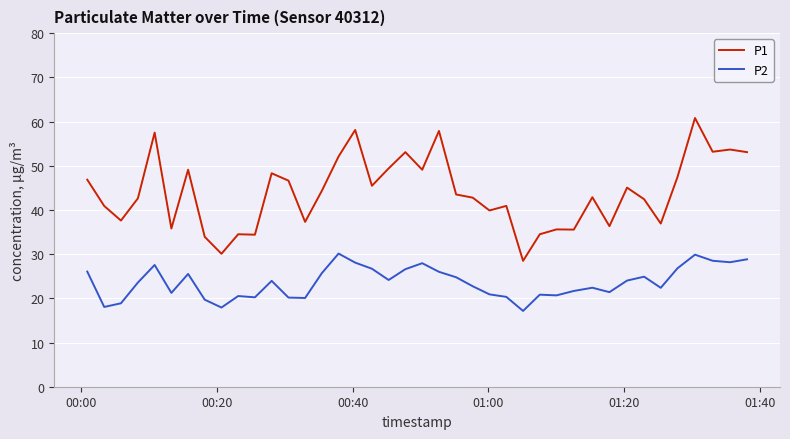

What is the highest value of the P1 series?

60.8